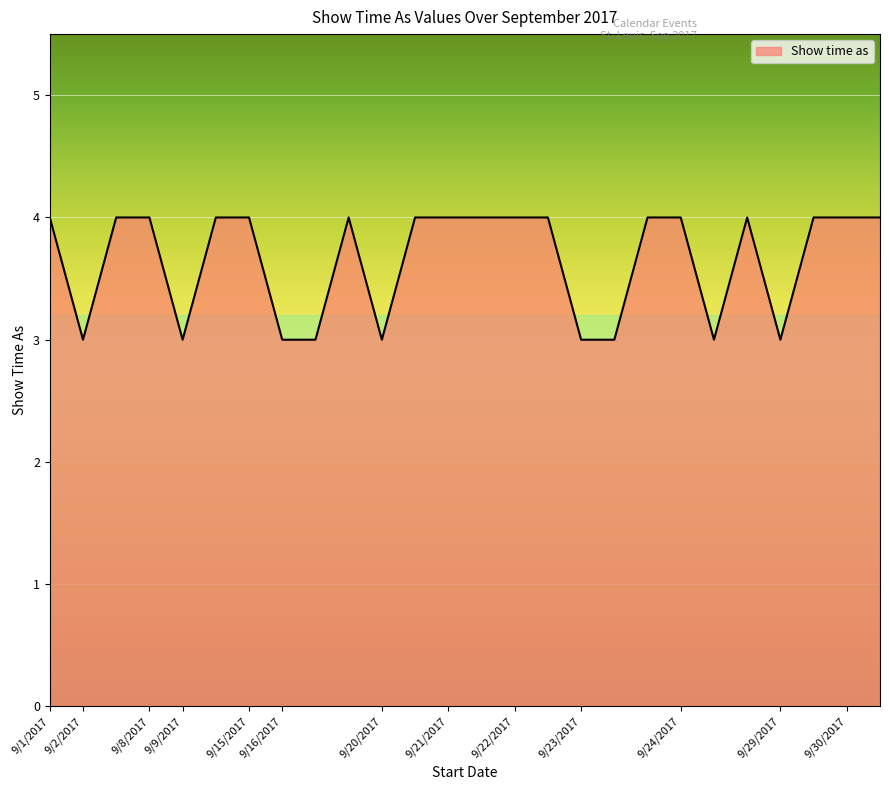

What is the minimum value shown in the chart?

3